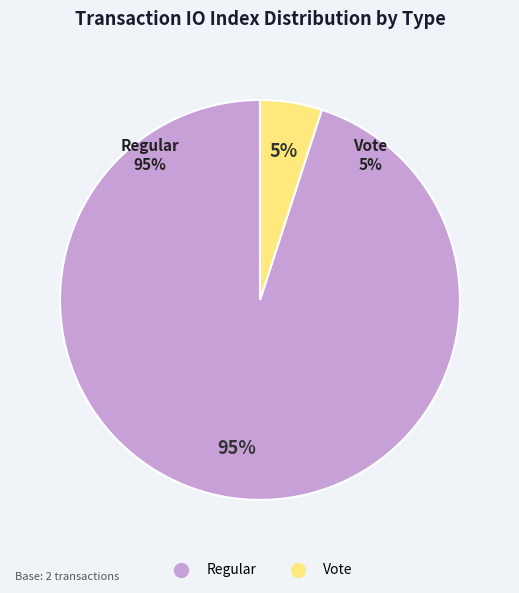

To the nearest percent, what percentage of the pie is Regular?

95%